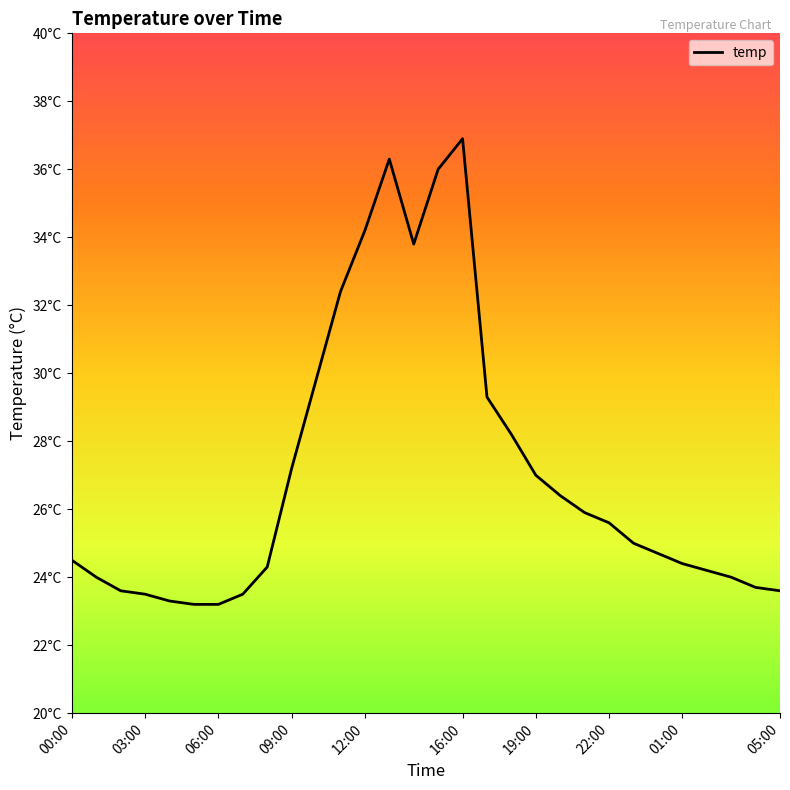

What is the label of the 7th point from the right?

23